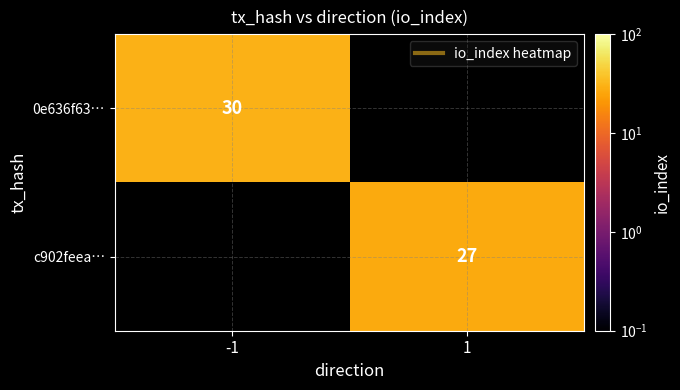

The c902feea… series shows 48 at 1. True or false?

False